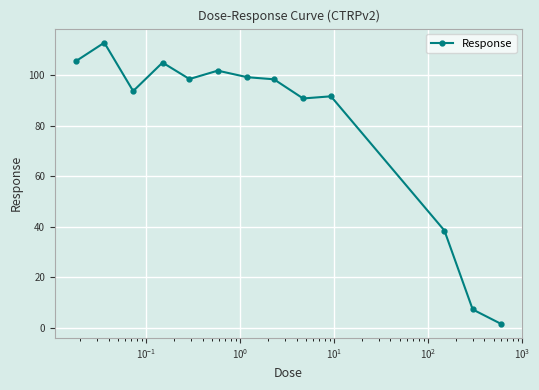

What is the difference between the maximum and second lowest values?

105.8